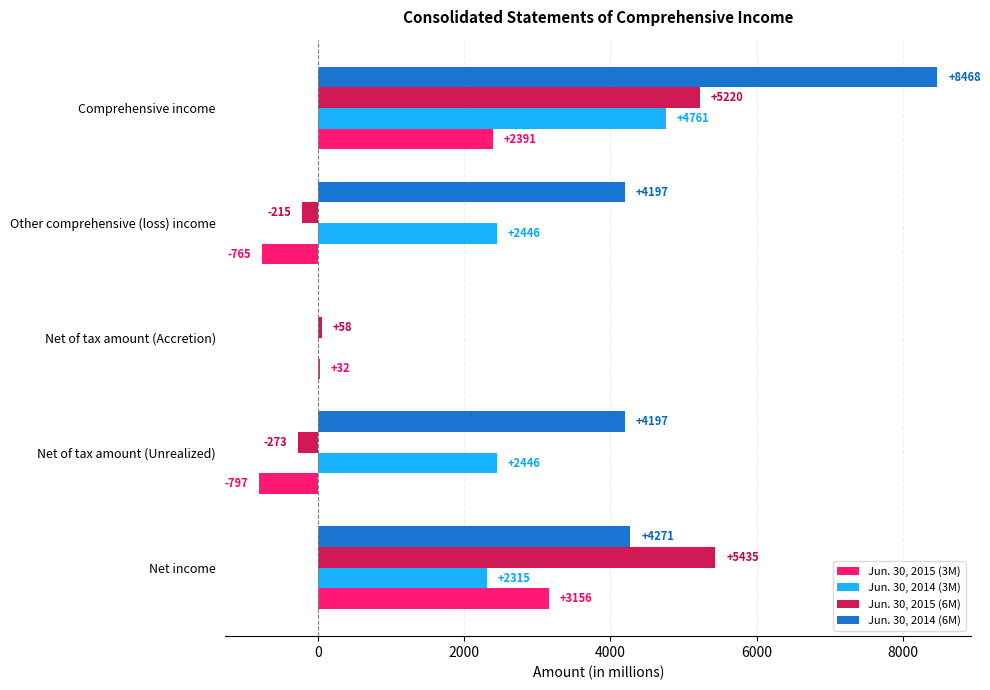

True or false: Jun. 30, 2014 (6M) has a value of 4197 at Net of tax amount (Unrealized).

True